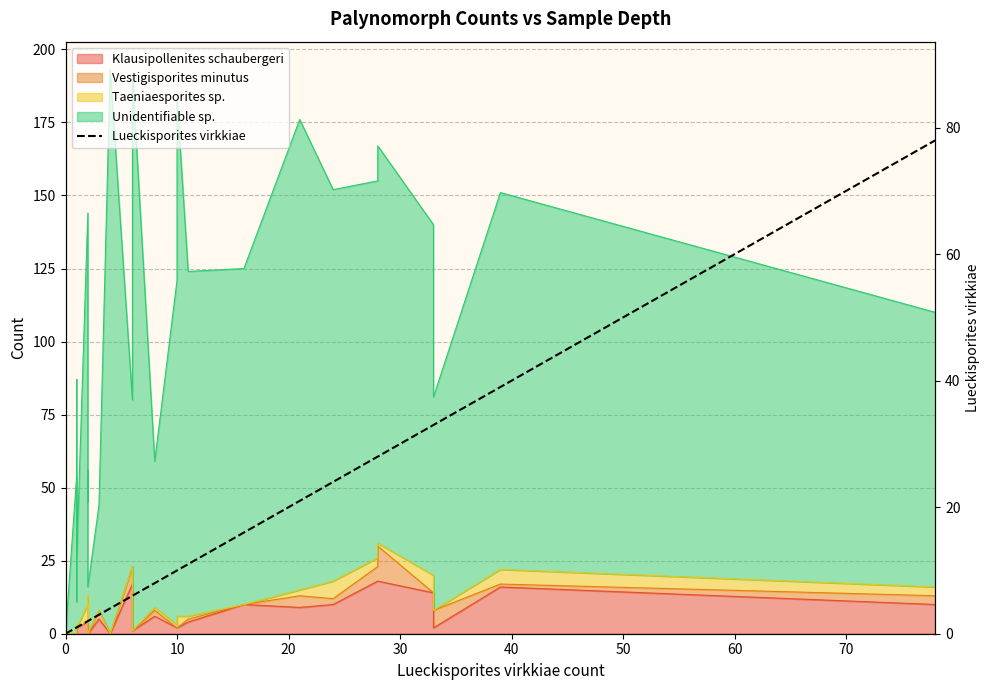

Count the number of categories in the chart.

36